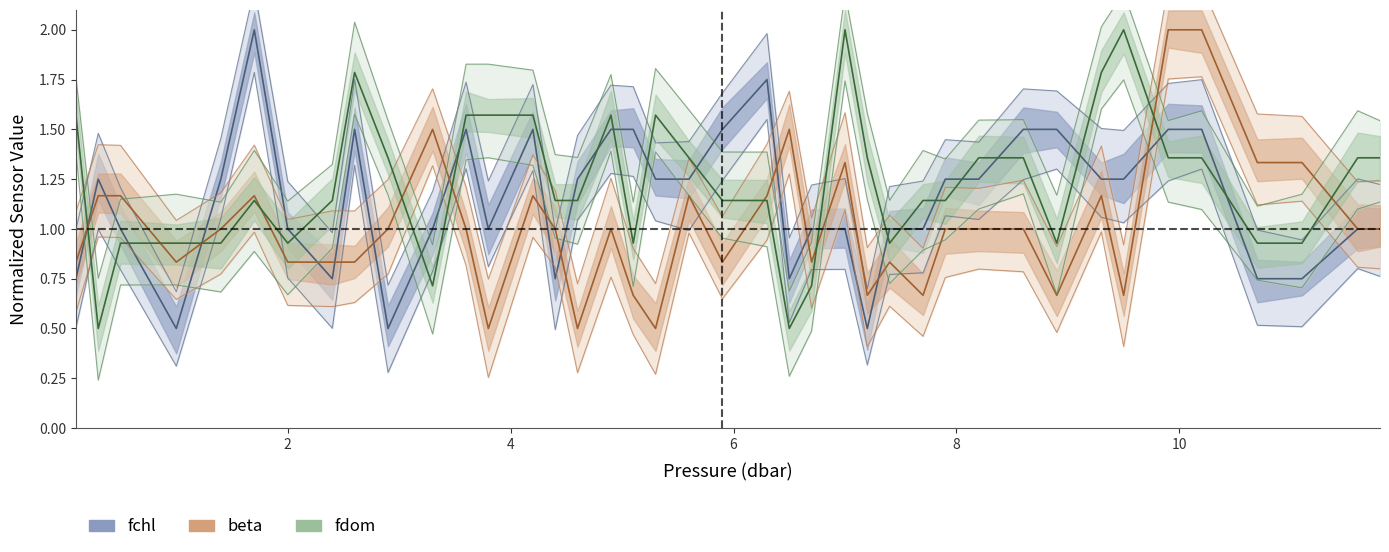

Is this an area chart (filled region under the line)?

No